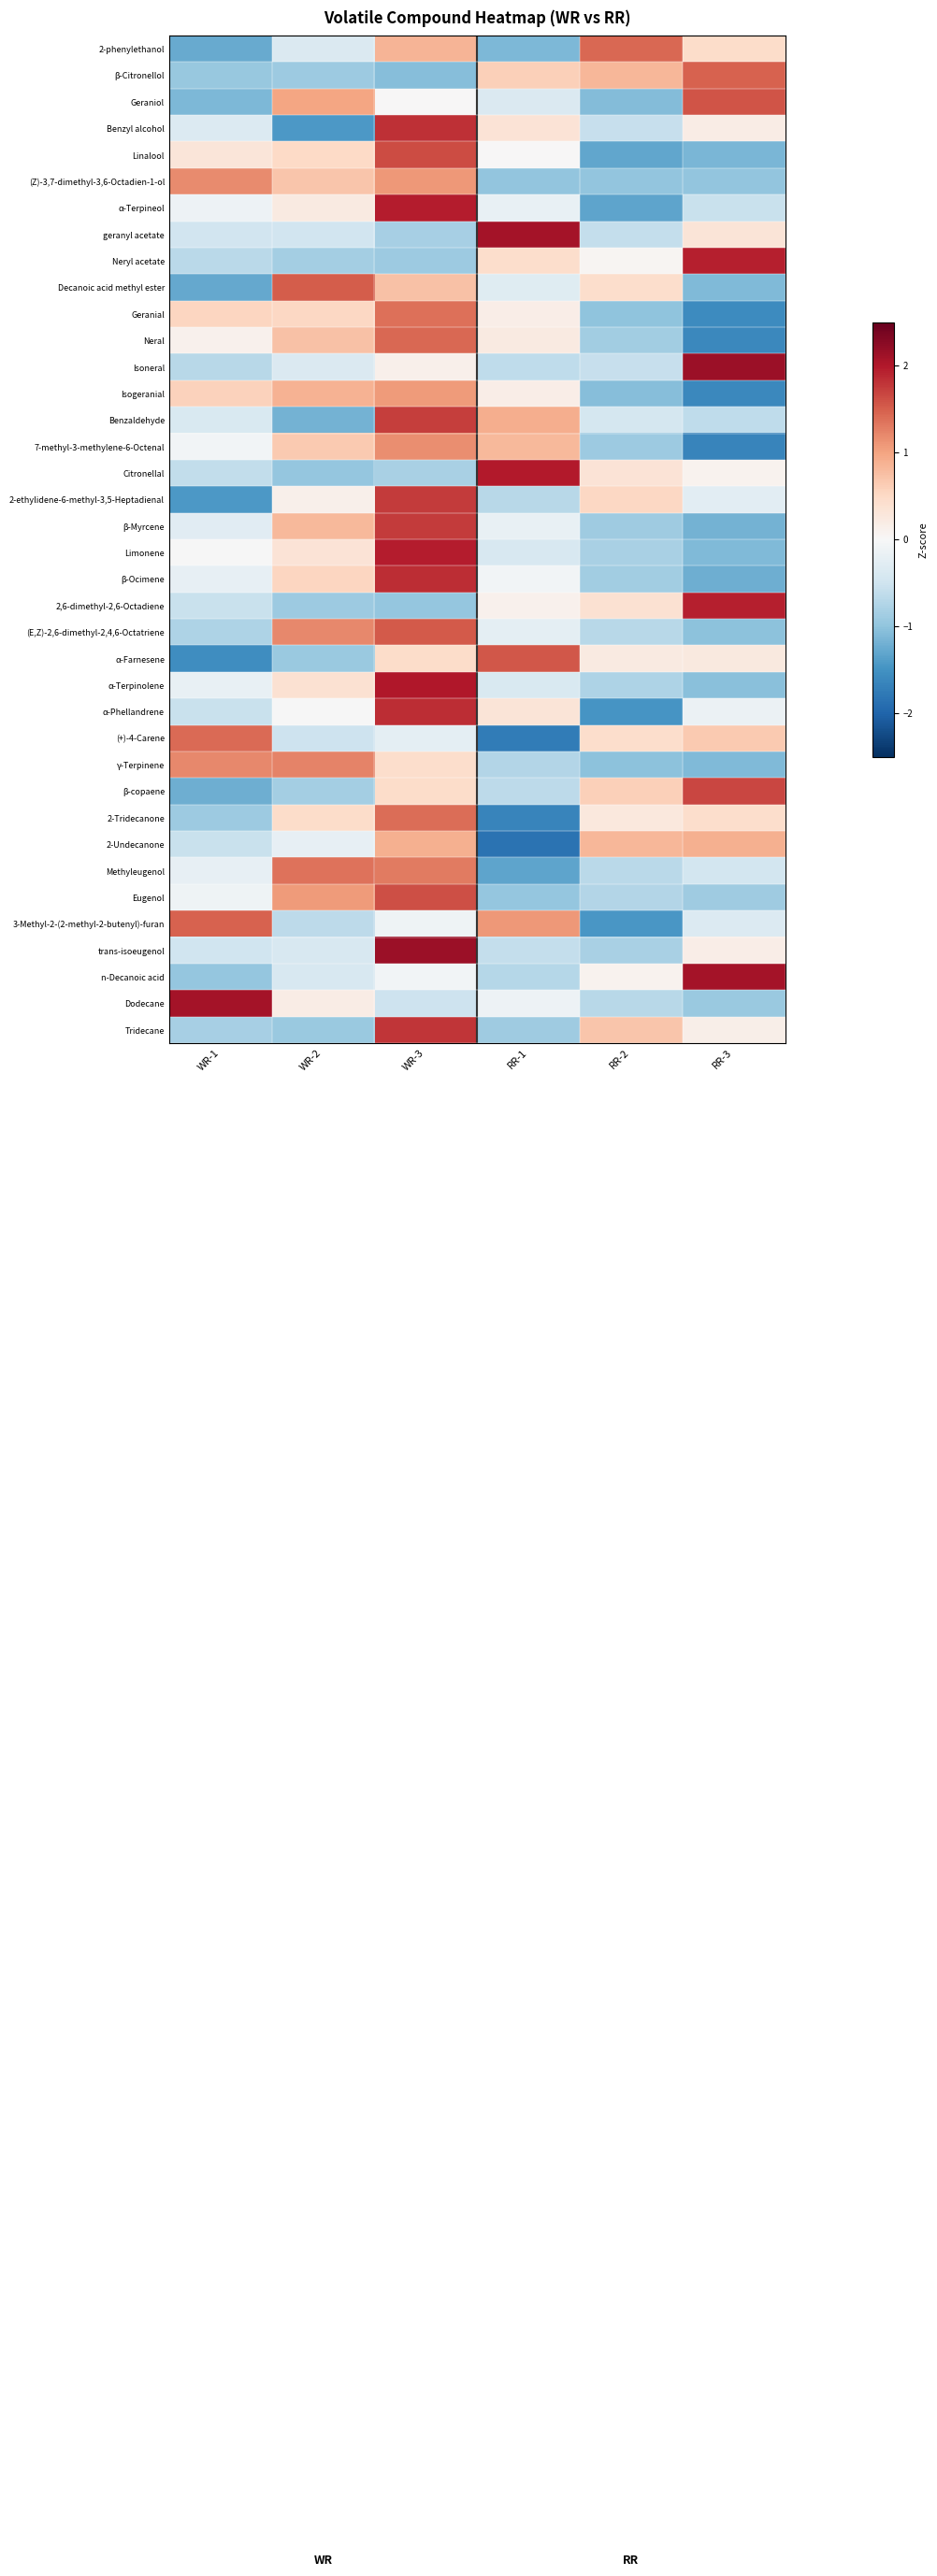

At how many categories does at least one series exceed 0?

6